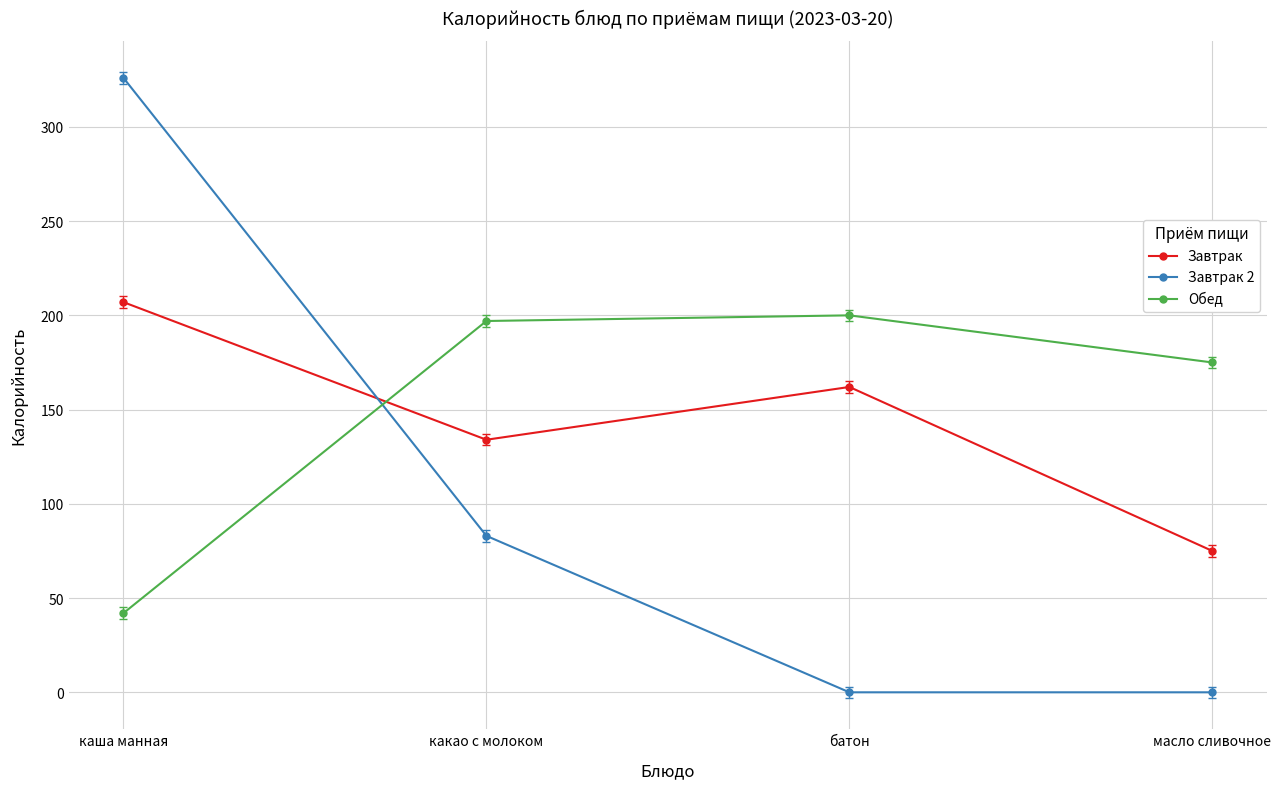

How many interior local peaks does the Обед series have?

1